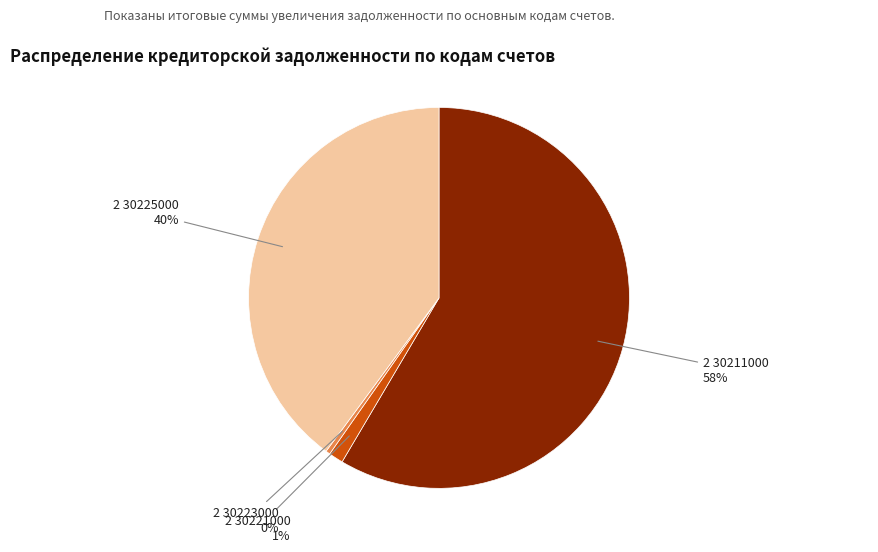

Count the number of slices in the pie.

4